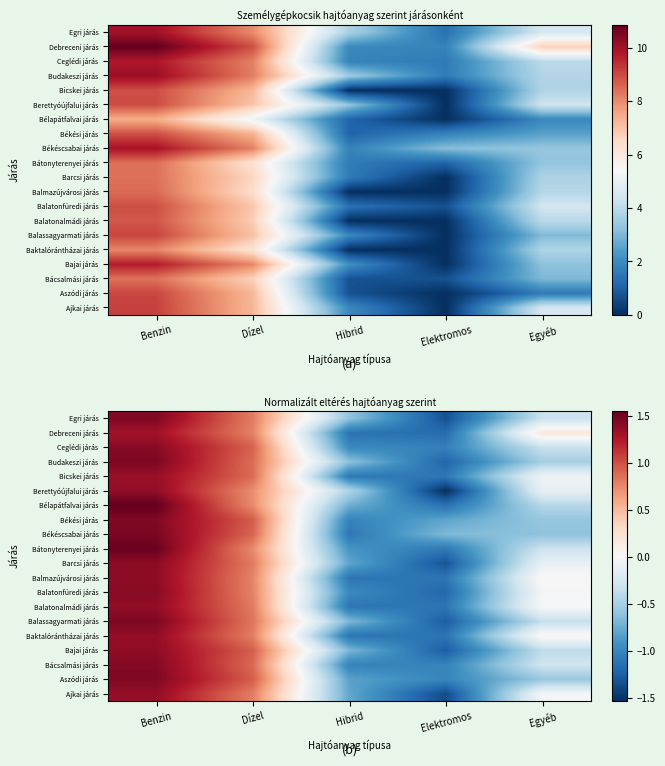

What is the total value across all series at Dízel?

16.8